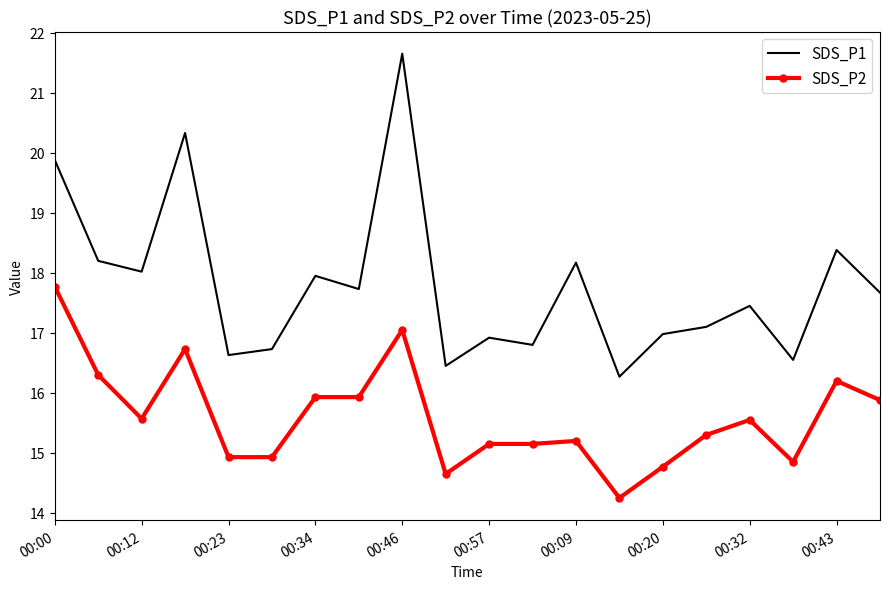

True or false: SDS_P2 and SDS_P1 intersect in this chart.

False